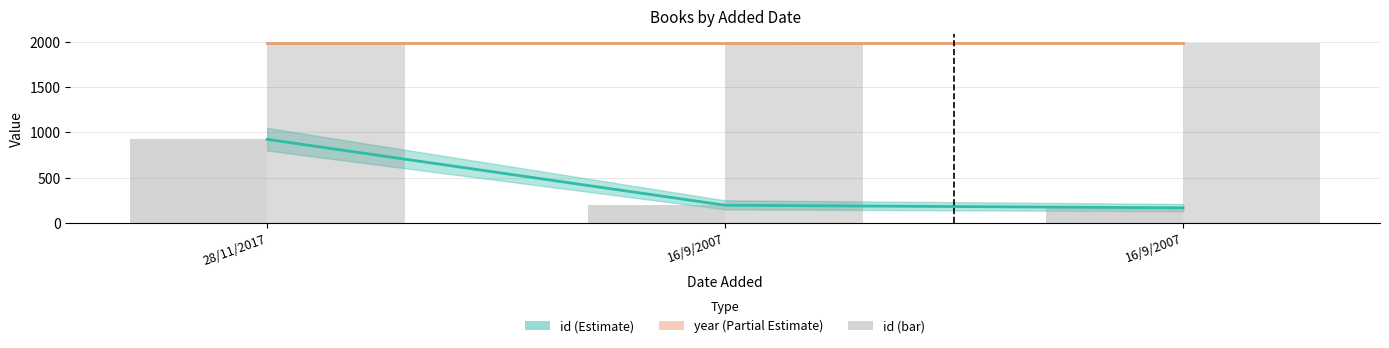

Which has a higher value, 16/9/2007 or 28/11/2017?

28/11/2017